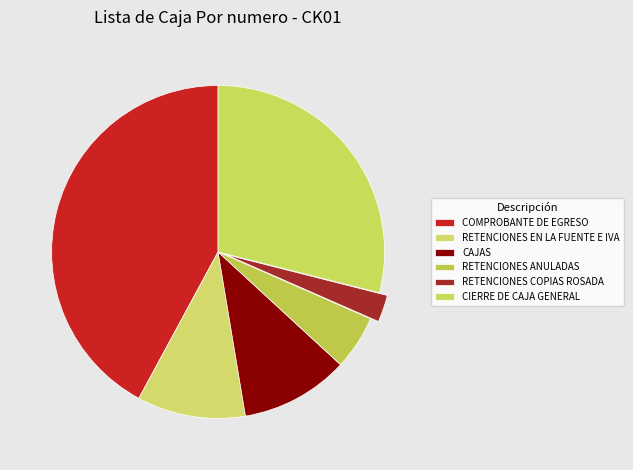

Which category has the biggest portion of the pie?

COMPROBANTE DE EGRESO